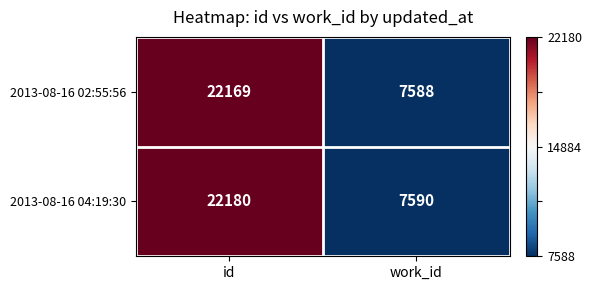

Which series has the largest range (max minus min)?

2013-08-16 04:19:30